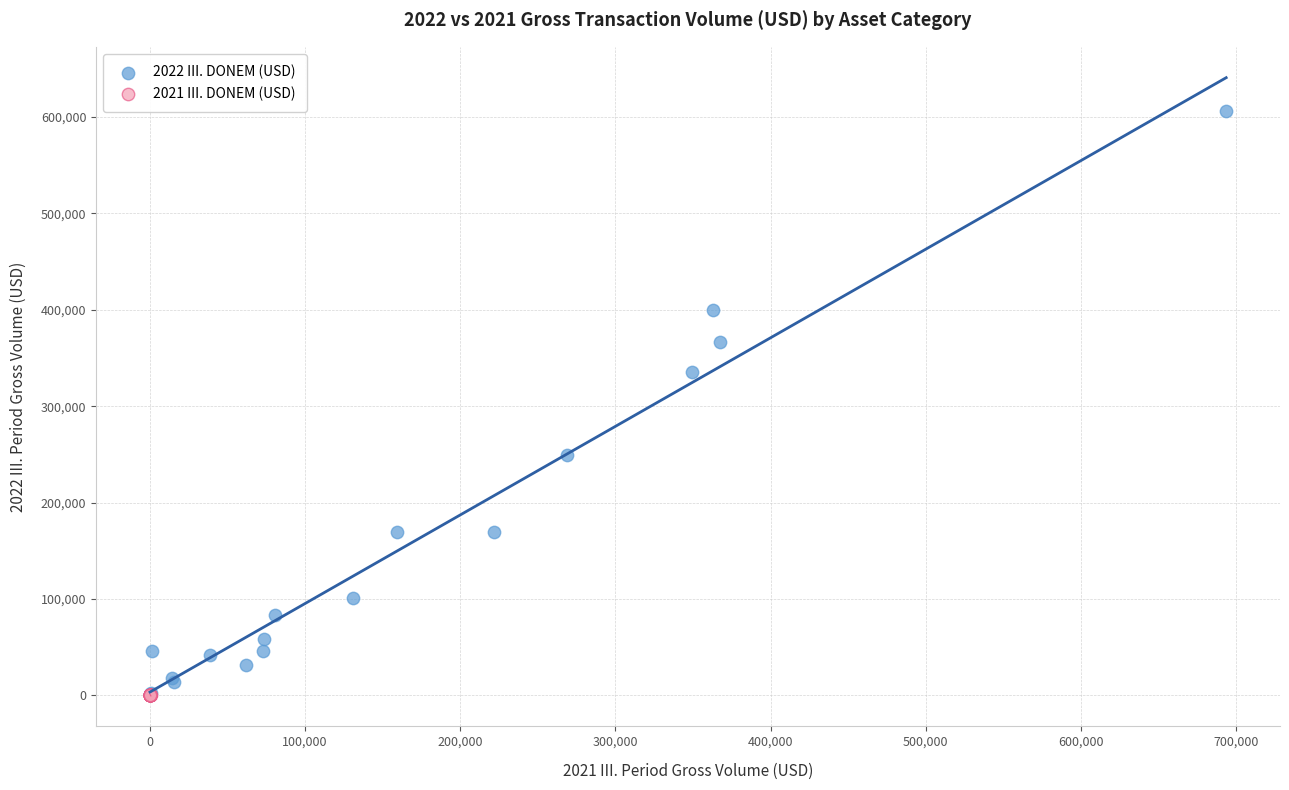

Which series reaches the maximum Y coordinate?

2022 III. DONEM (USD)